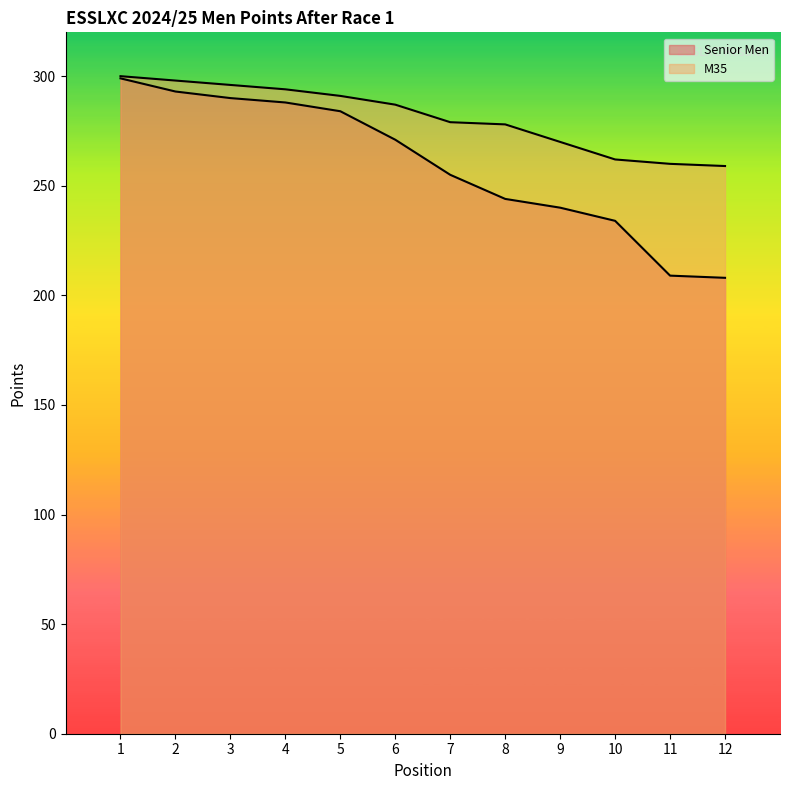

Is it true that Senior Men equals 290 at 3?

True